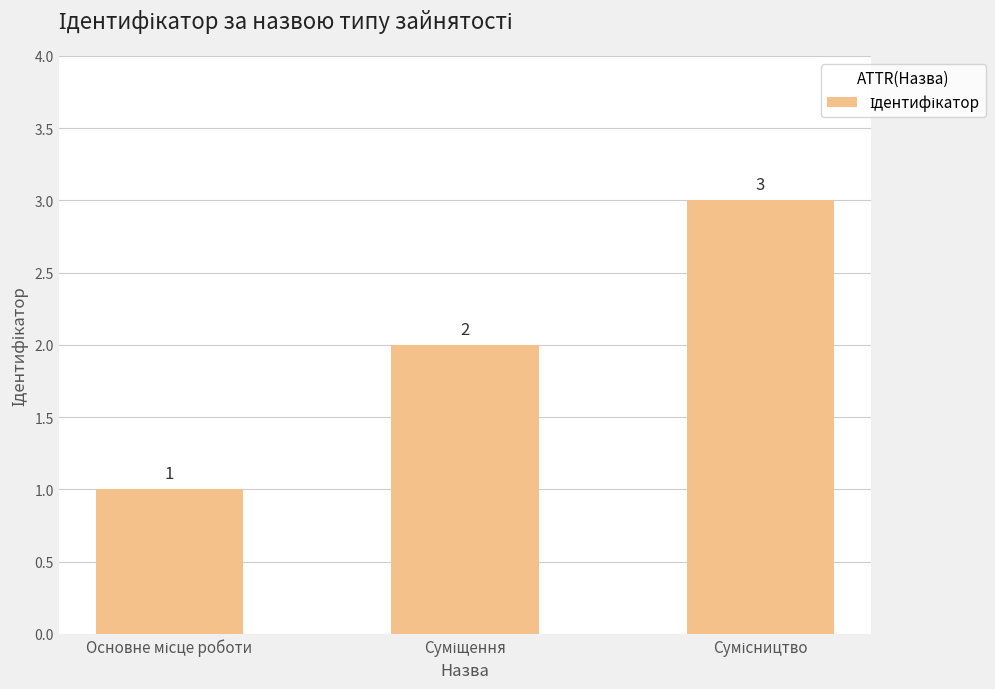

What is the greatest value displayed?

3